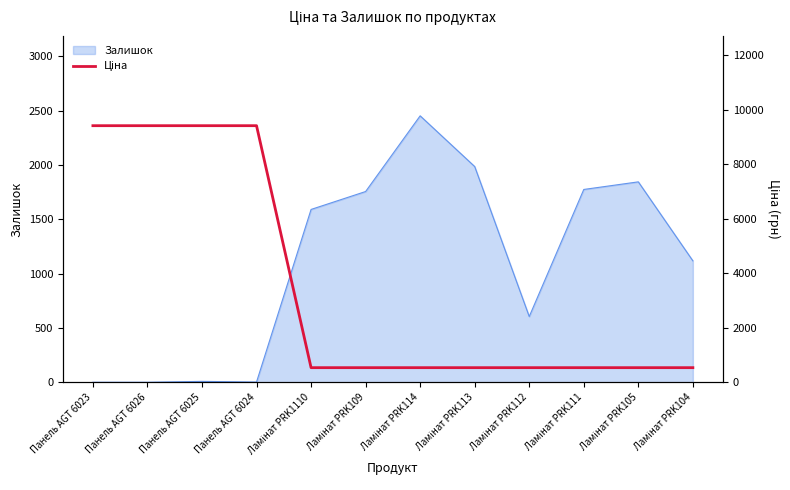

True or false: Залишок has a value of 2 at Панель AGT 6024.

True